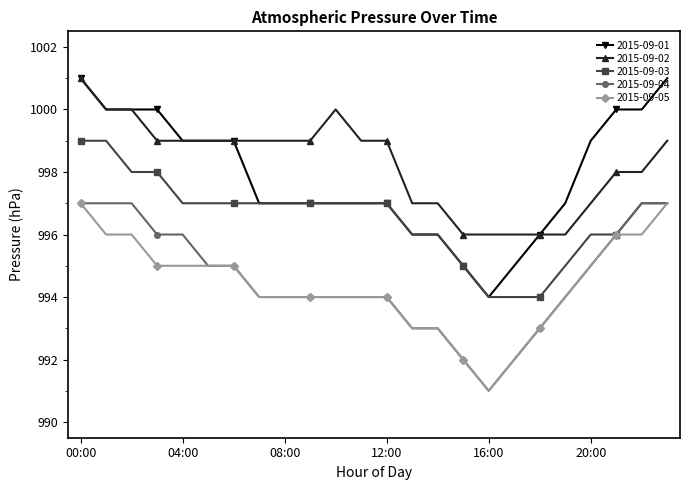

What is the highest value of the 2015-09-01 series?

1001